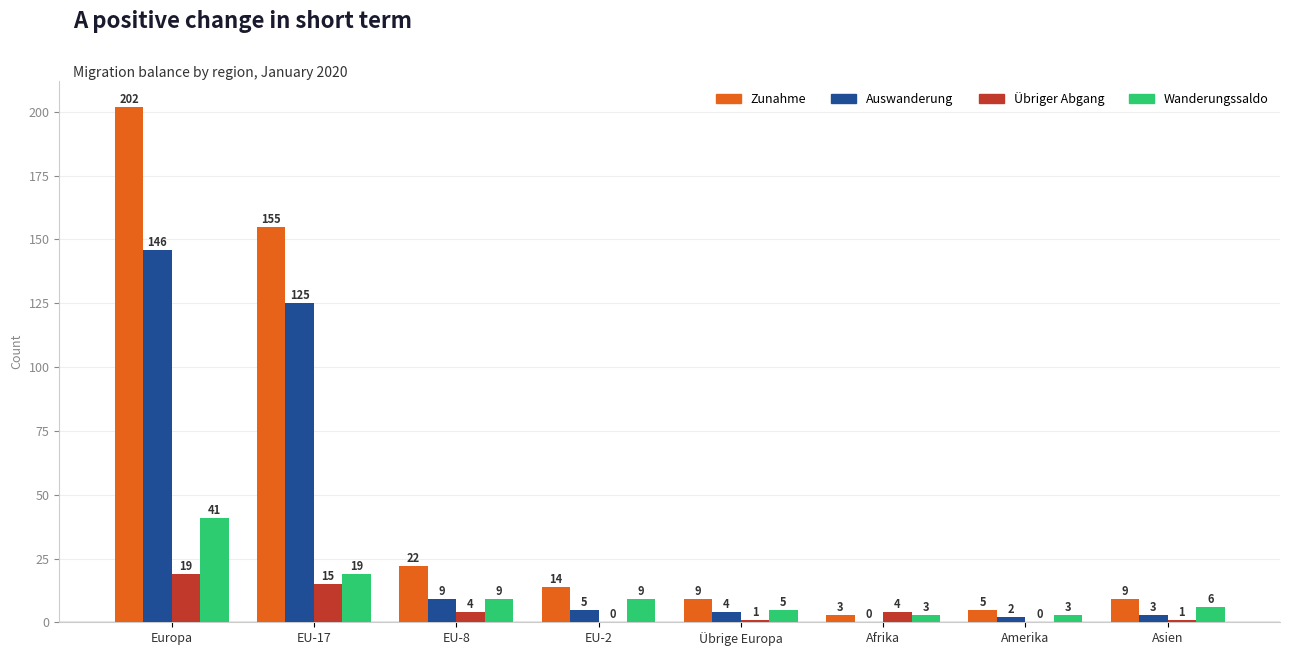

Is the value of Zunahme at Übrige Europa greater than the value of Übriger Abgang at Afrika?

Yes